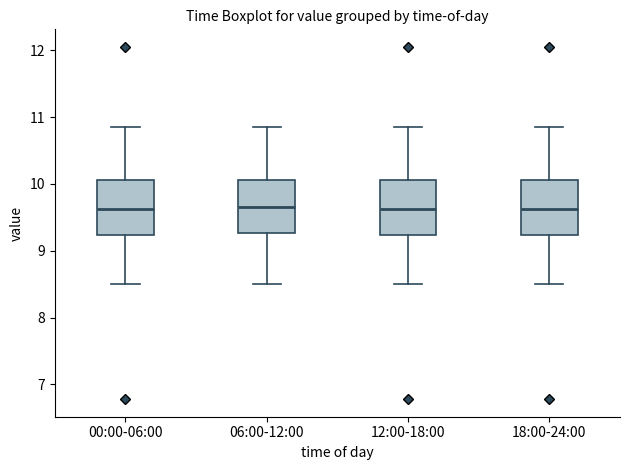

Where does the lower whisker of the box for 12:00-18:00 end on the y-axis? The values are not printed on the chart, so give them approximately, as read against the axis.

8.5